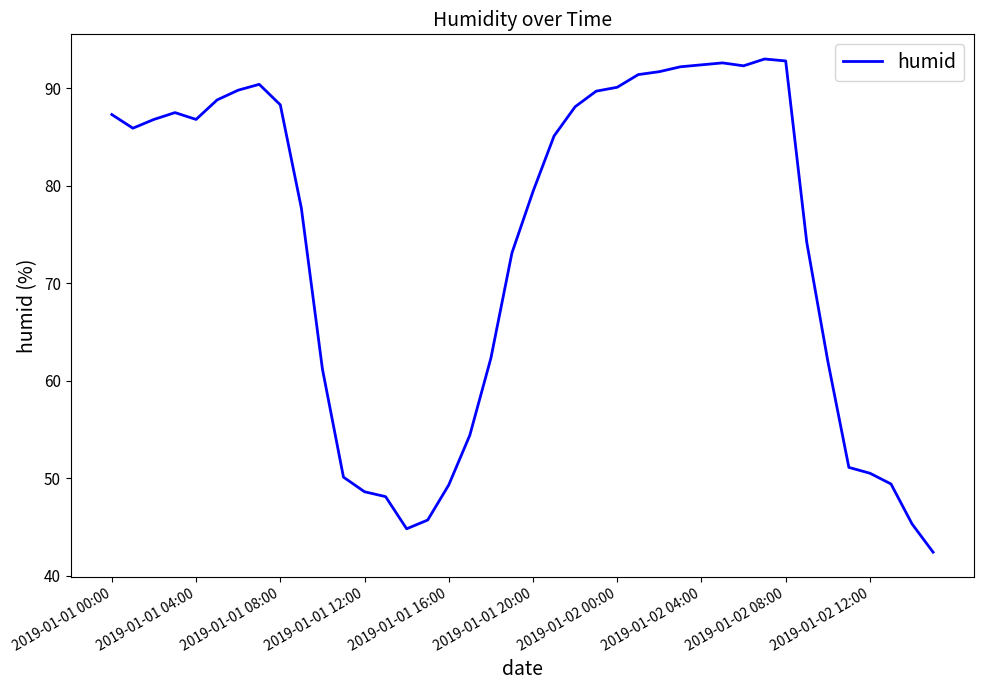

What is the difference between the maximum and minimum values?

50.6